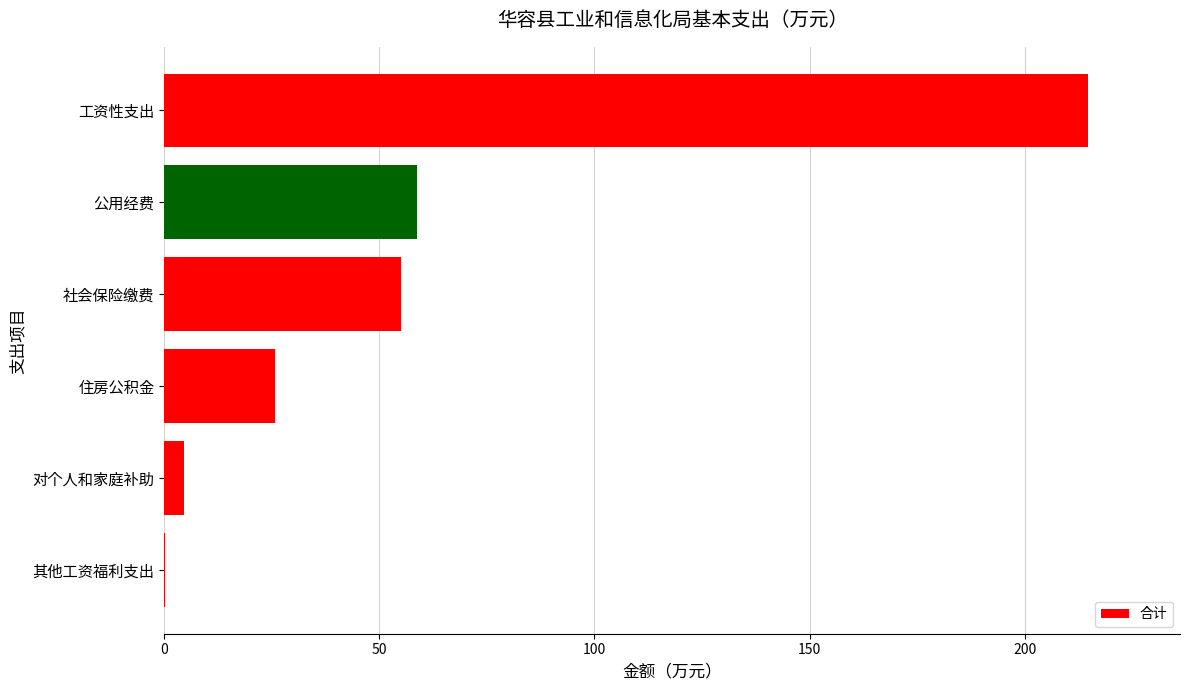

What is the sum of all values?

358.8